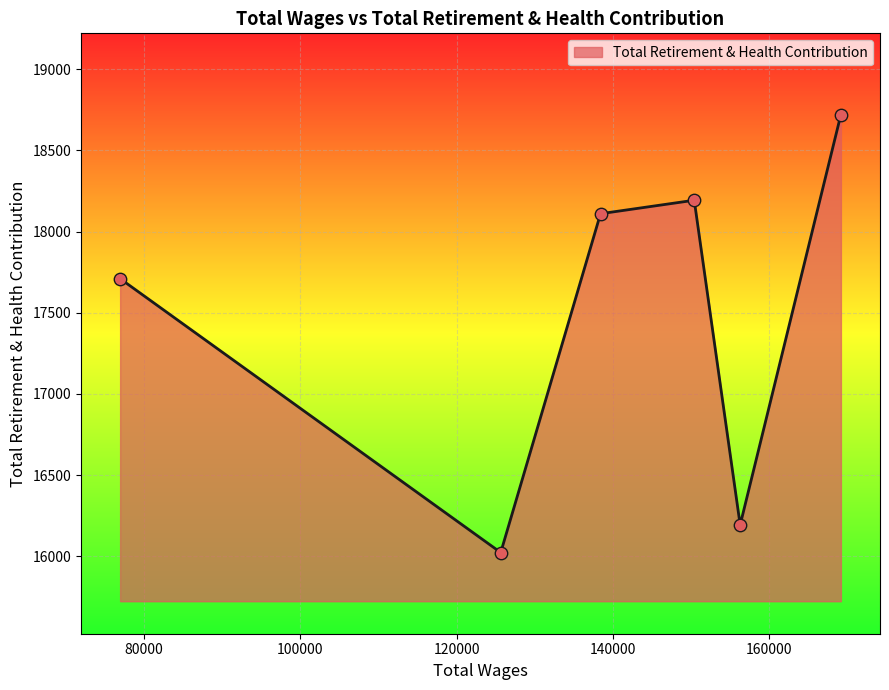

What is the smallest value displayed?

16023